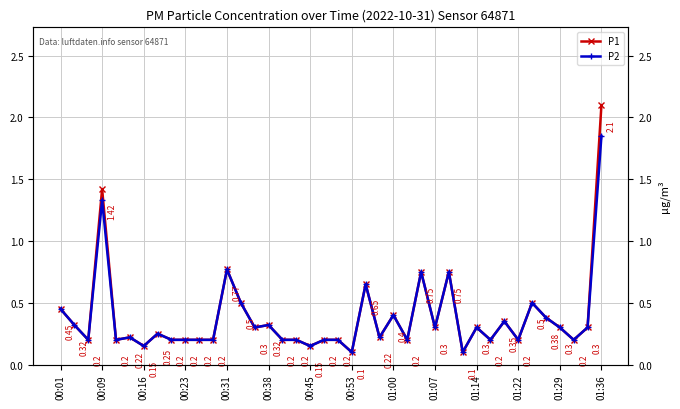

Between 17 and 37, which series saw the biggest shift?

P1